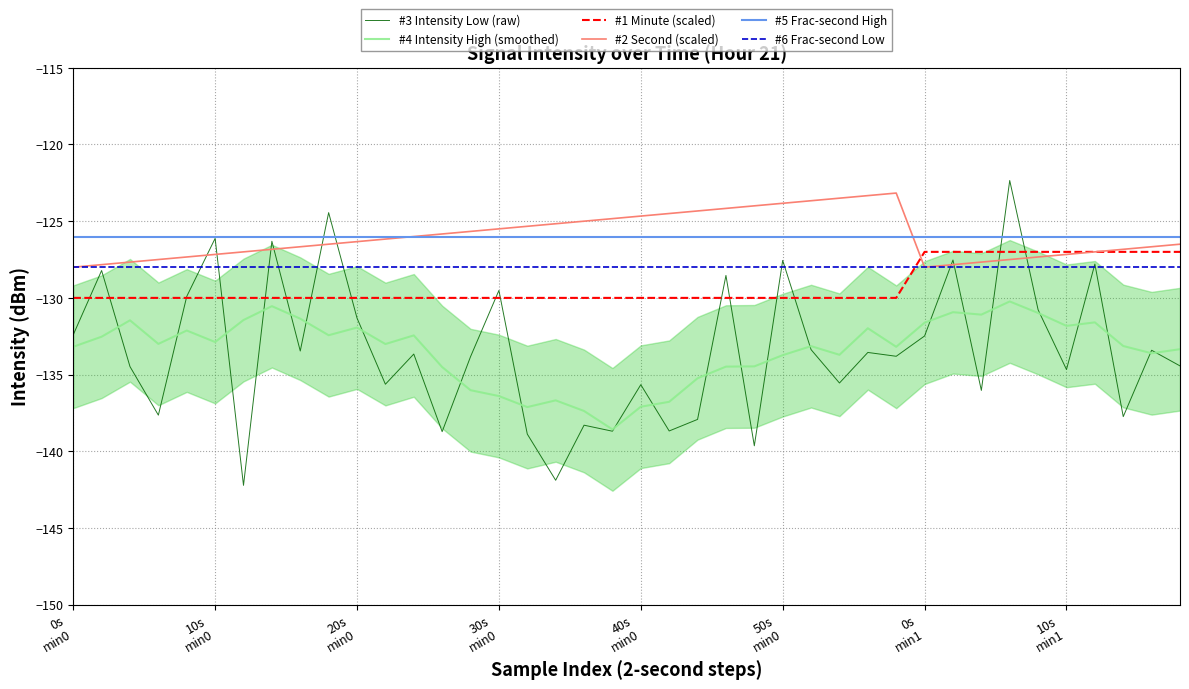

What is the difference between the highest and lowest values at 34?

5.0